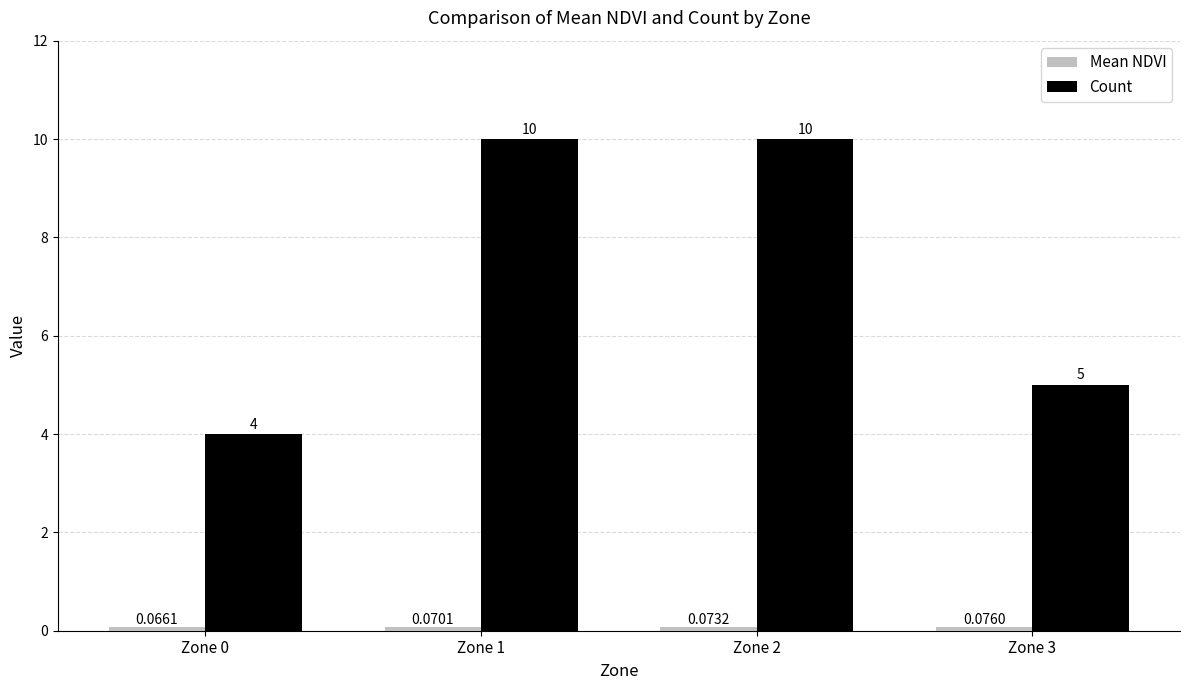

What is the sum of all Count values?

29.0